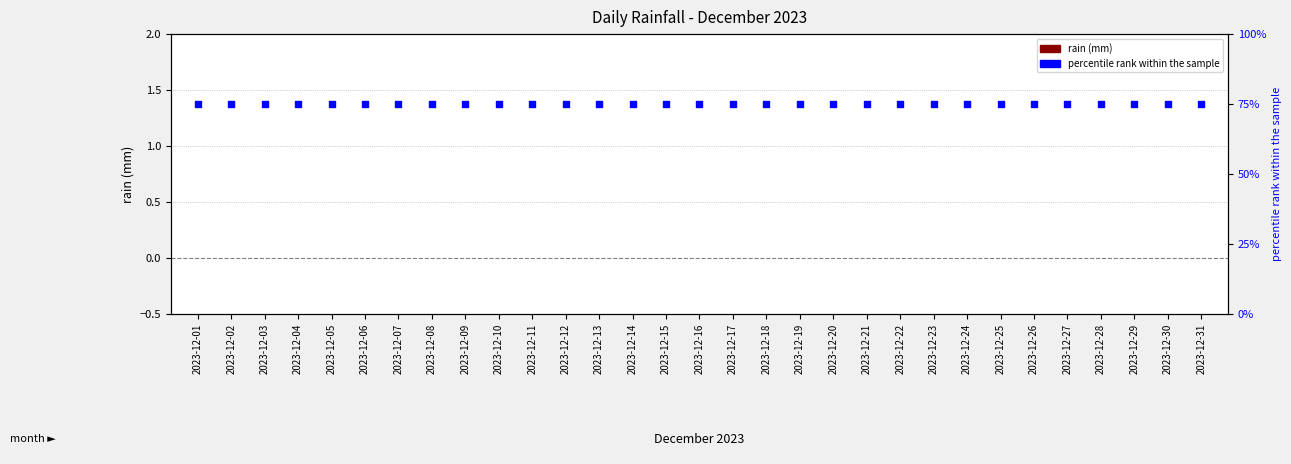

Which series has the widest spread of Y values?

rain (mm)